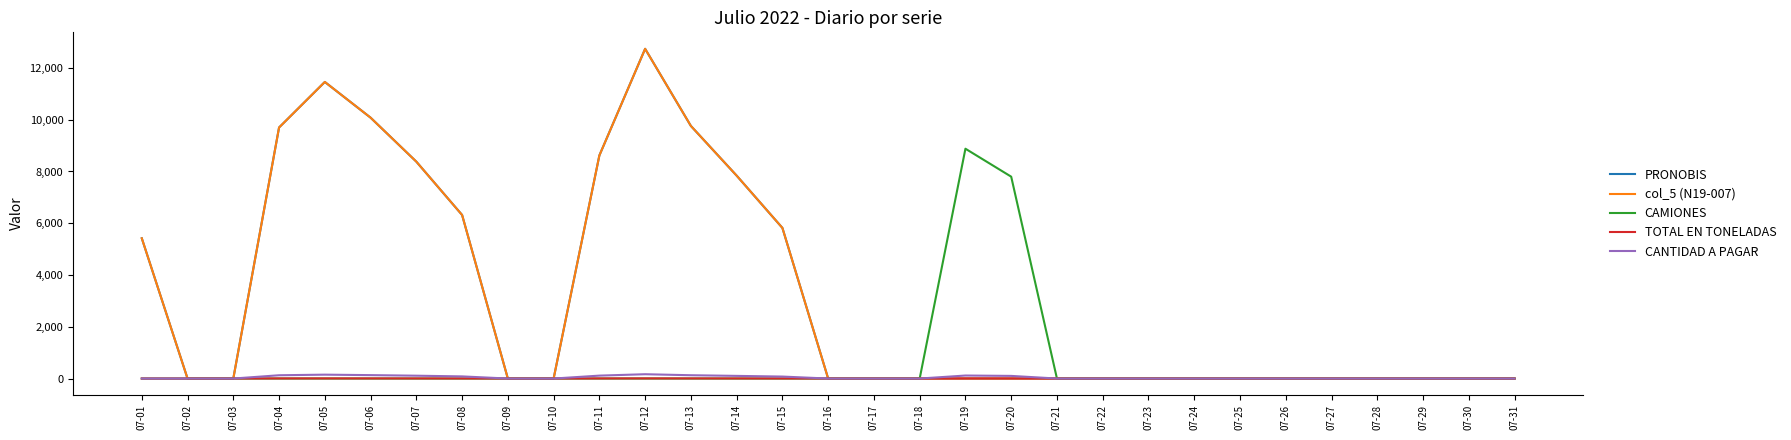

What is the sum of all TOTAL EN TONELADAS values?

48.7